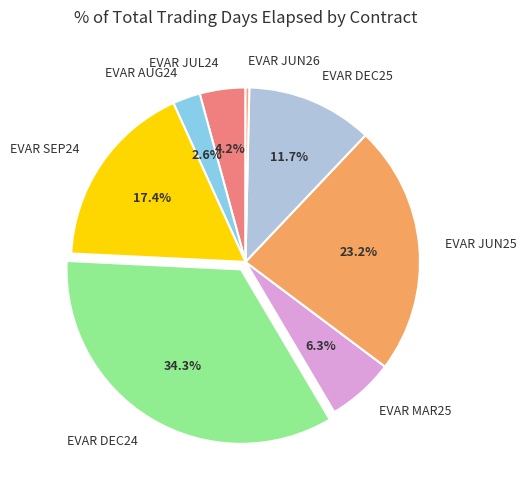

Does EVAR SEP24 account for over 50% of the chart?

No